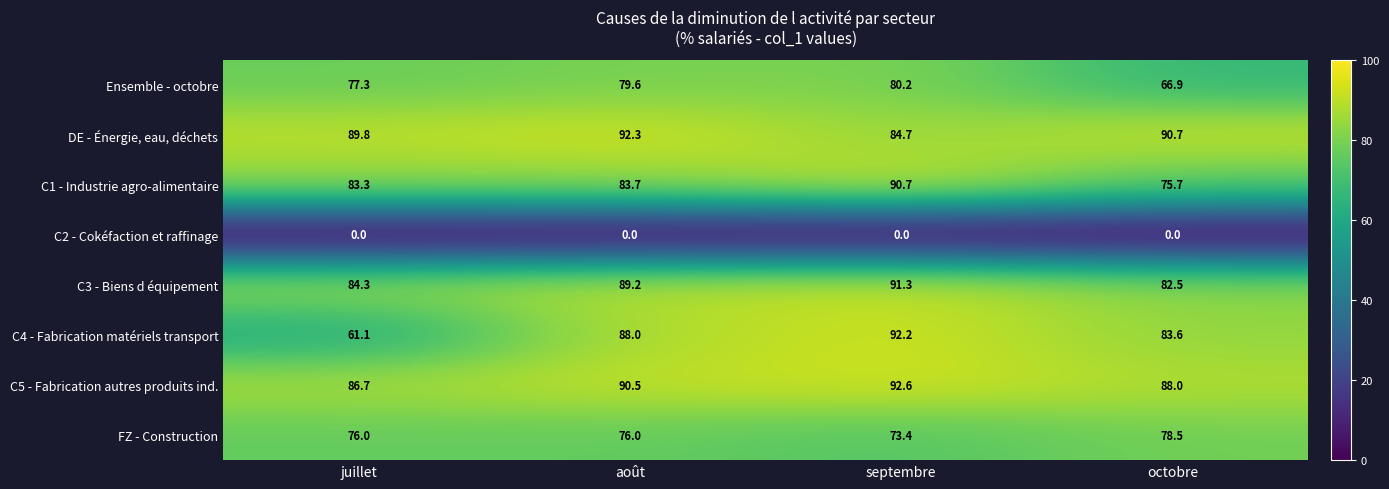

The C4 - Fabrication matériels transport series shows 84.7 at juillet. True or false?

False